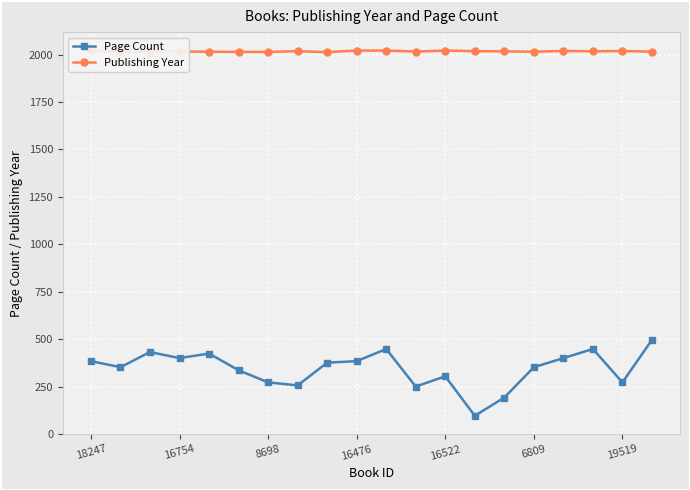

True or false: Page Count has more than 1 points higher than both neighbors.

True